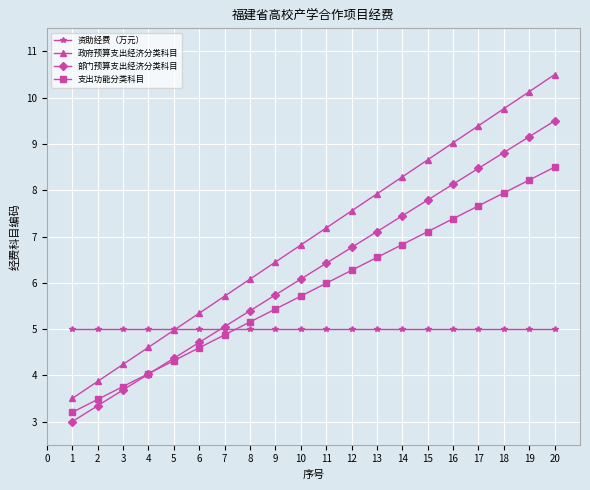

At how many categories does at least one series exceed 7?

10